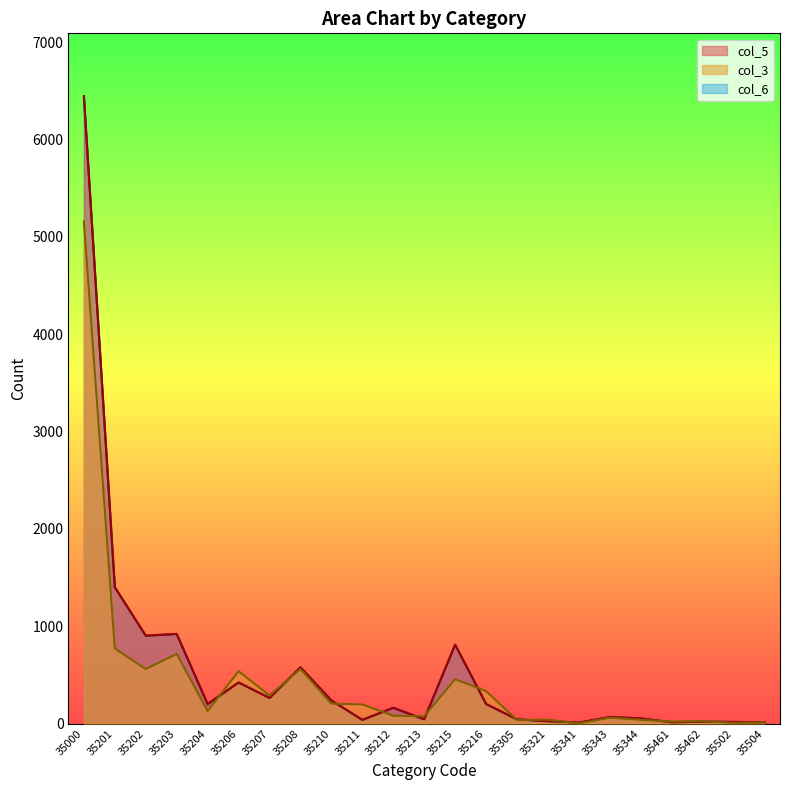

How many lines are shown in the chart?

3